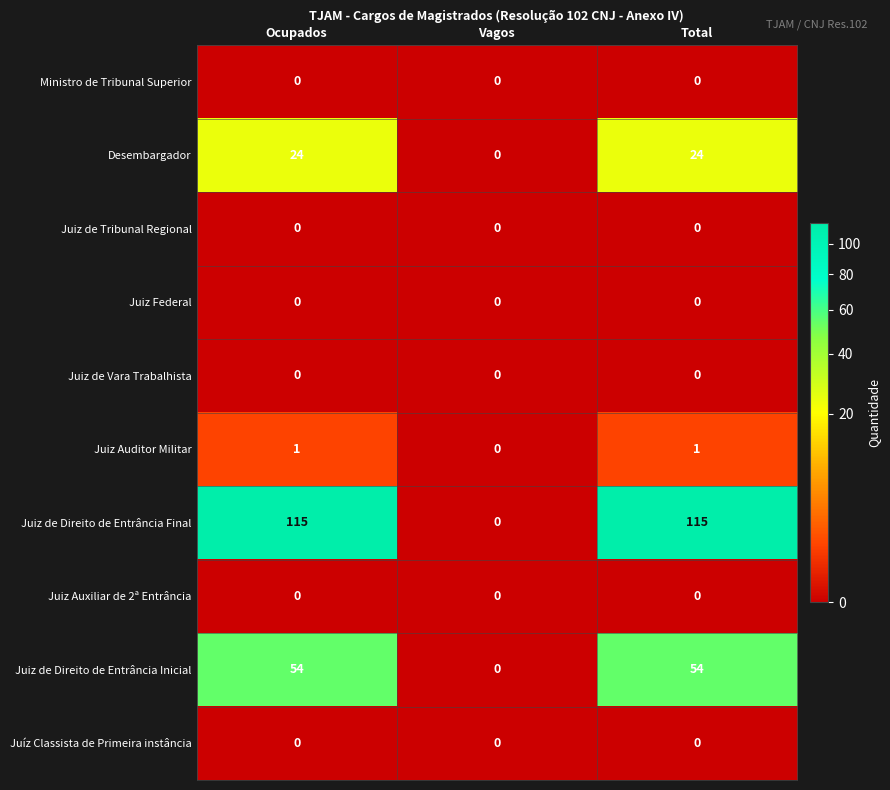

What is the greatest value displayed?

115